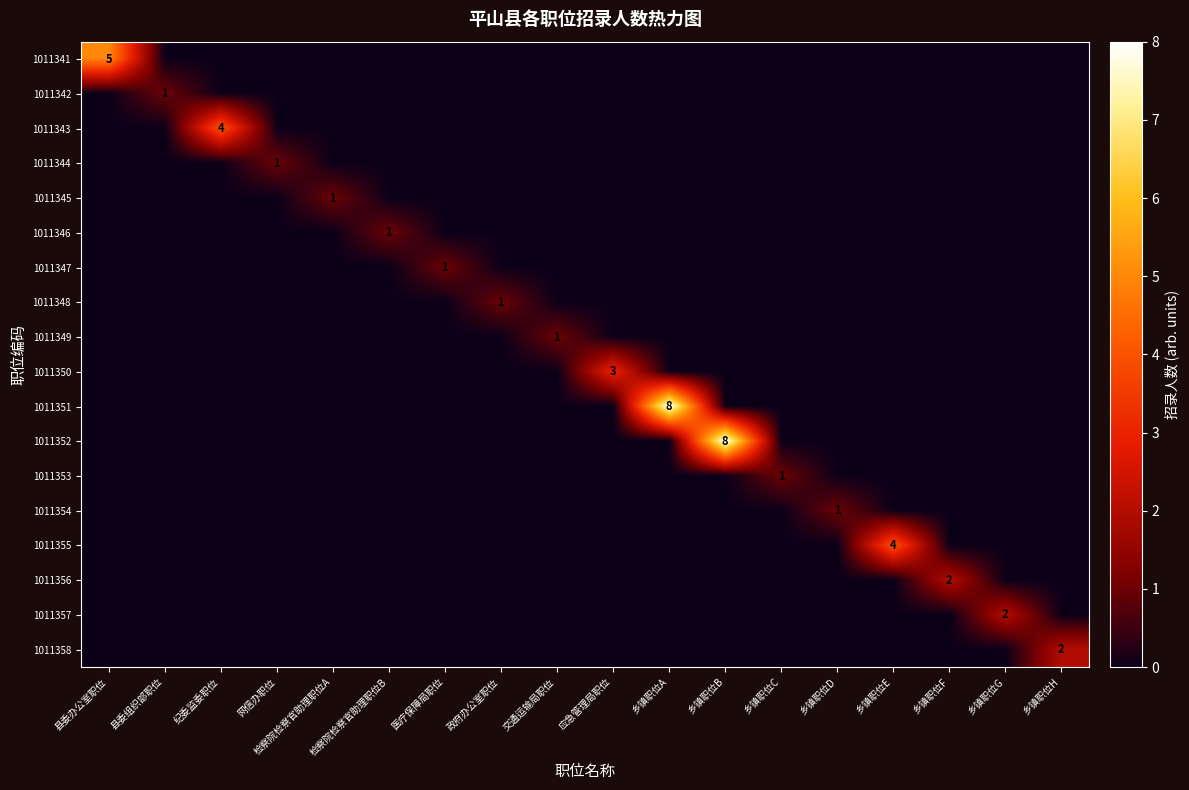

How many positive values does the 1011356 series have?

1